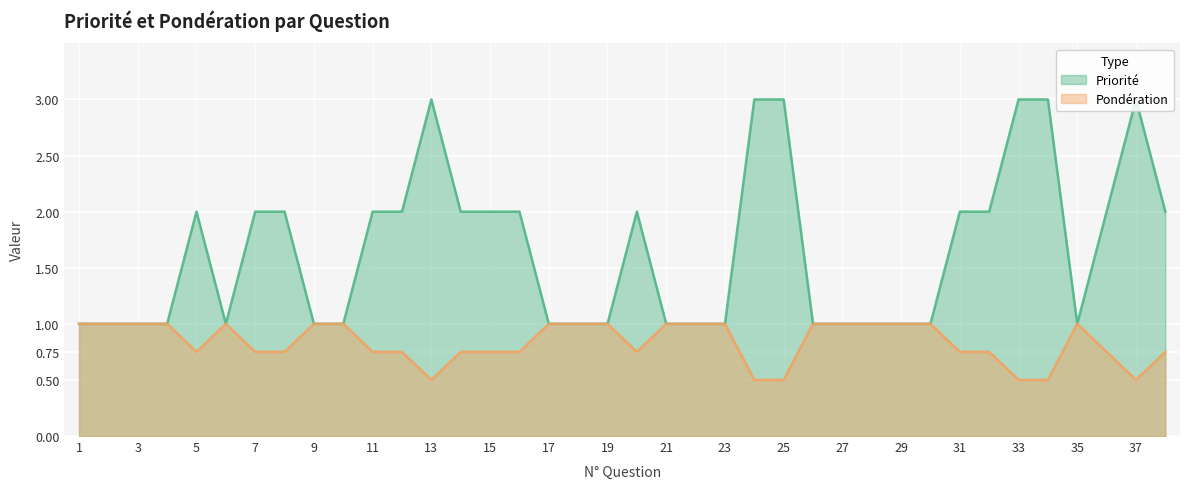

How many interior local valleys does the Pondération series have?

4